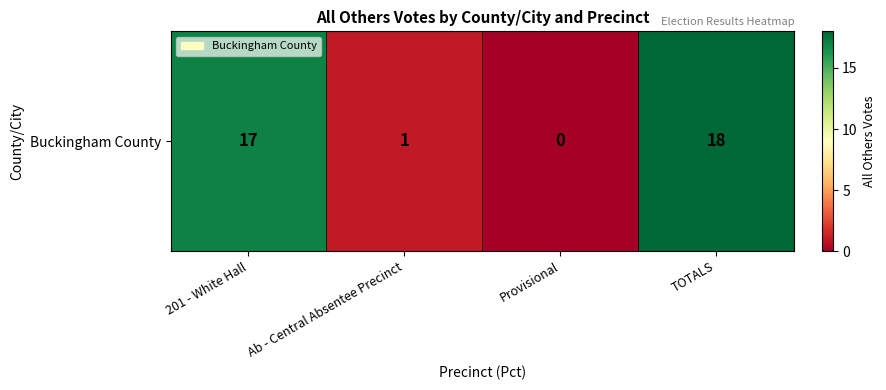

What is the change in value from Provisional to TOTALS?

+18